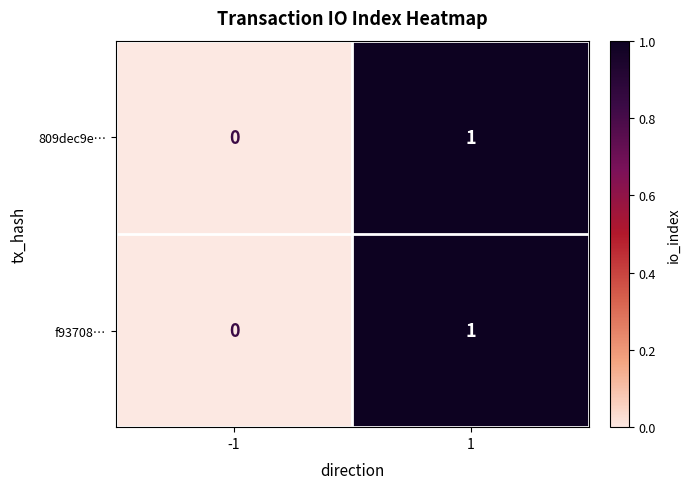

How many series are shown in this chart?

2